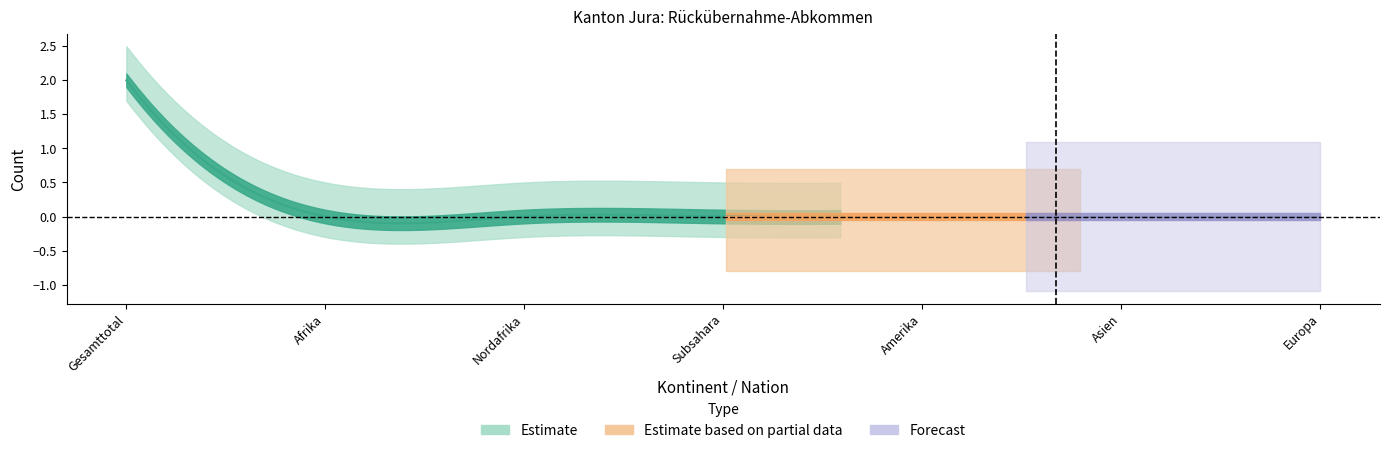

List the labels in order of Out-Verfahren value, smallest first.

Afrika, Nordafrika, Subsahara, Amerika, Asien, Europa, Gesamttotal